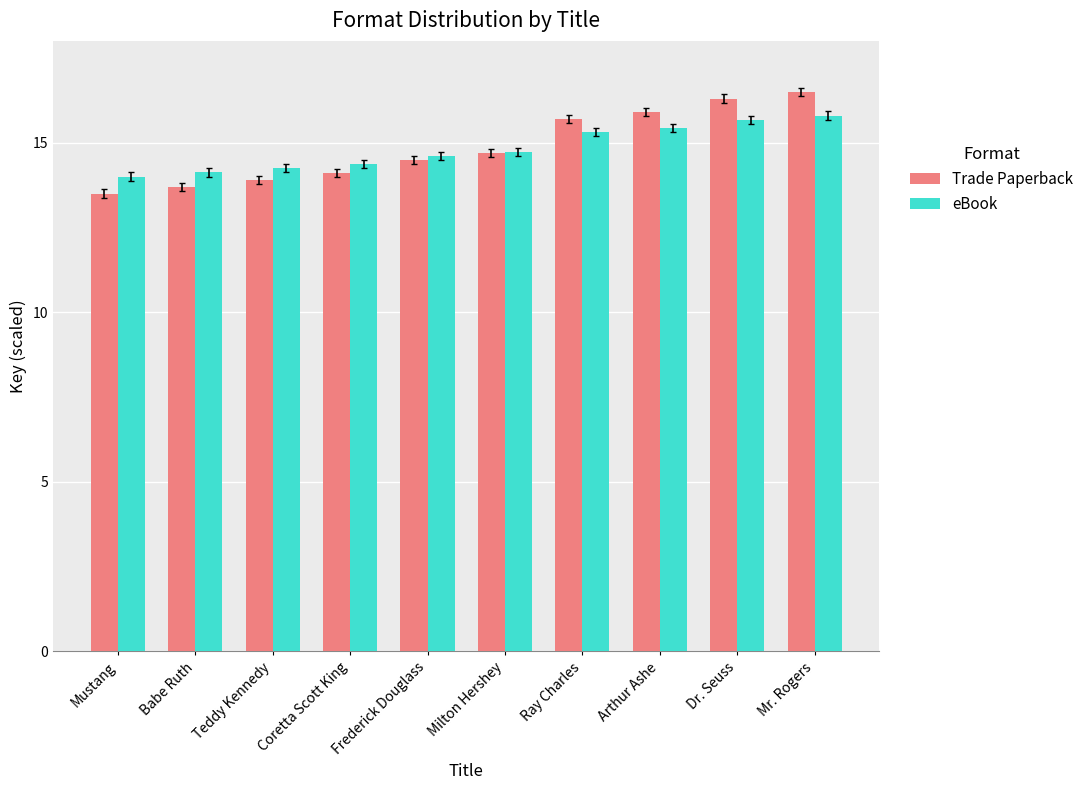

List the series in order of their peak value, highest first.

Trade Paperback, eBook